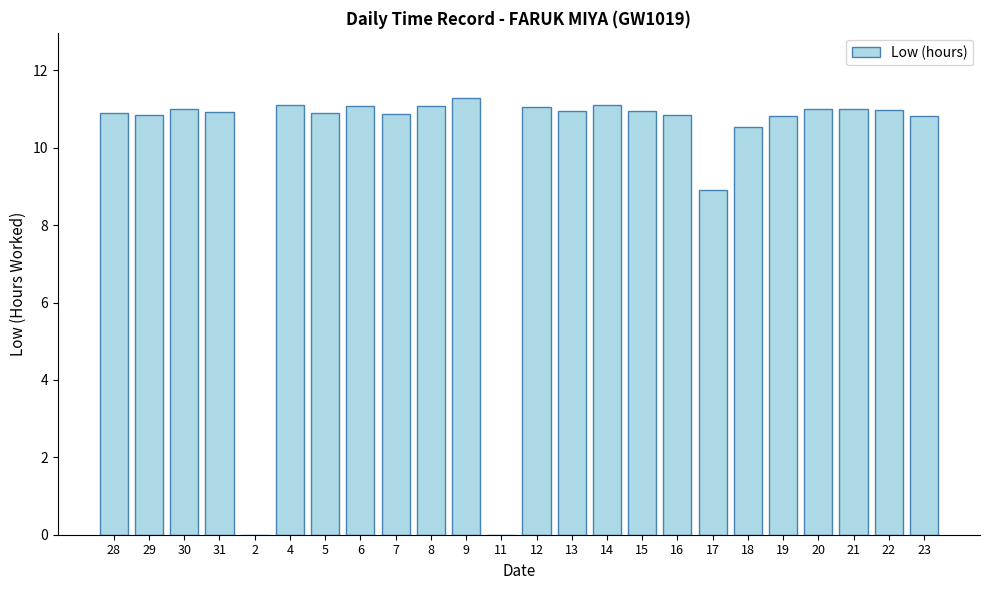

What is the ratio of the value at 21 to the value at 5?

1.0